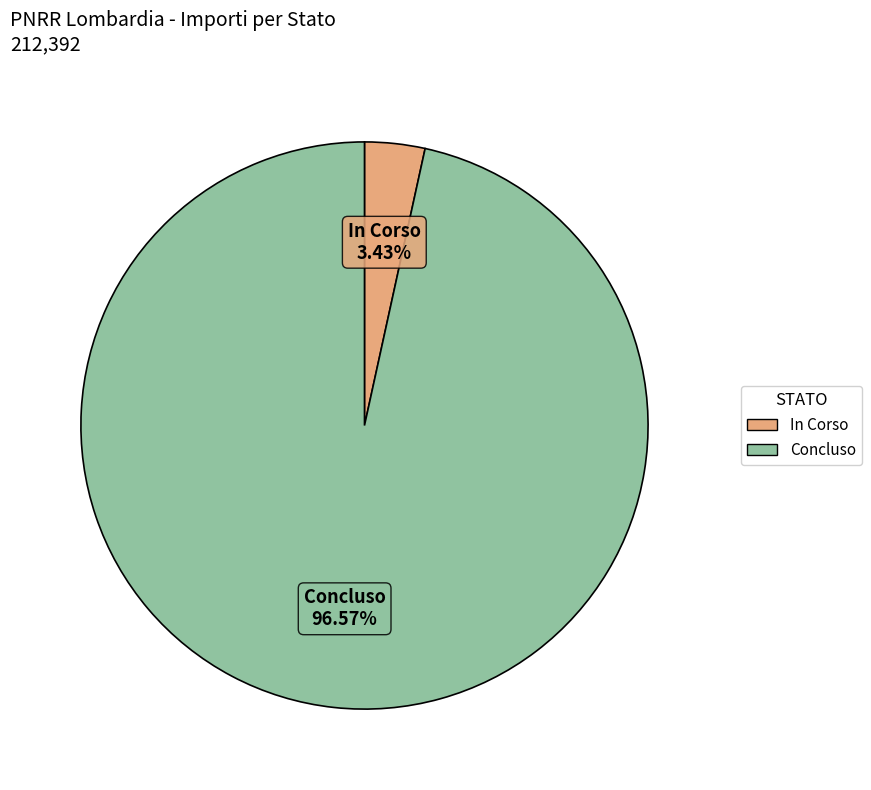

What percentage do In Corso and Concluso together represent?

100.0%